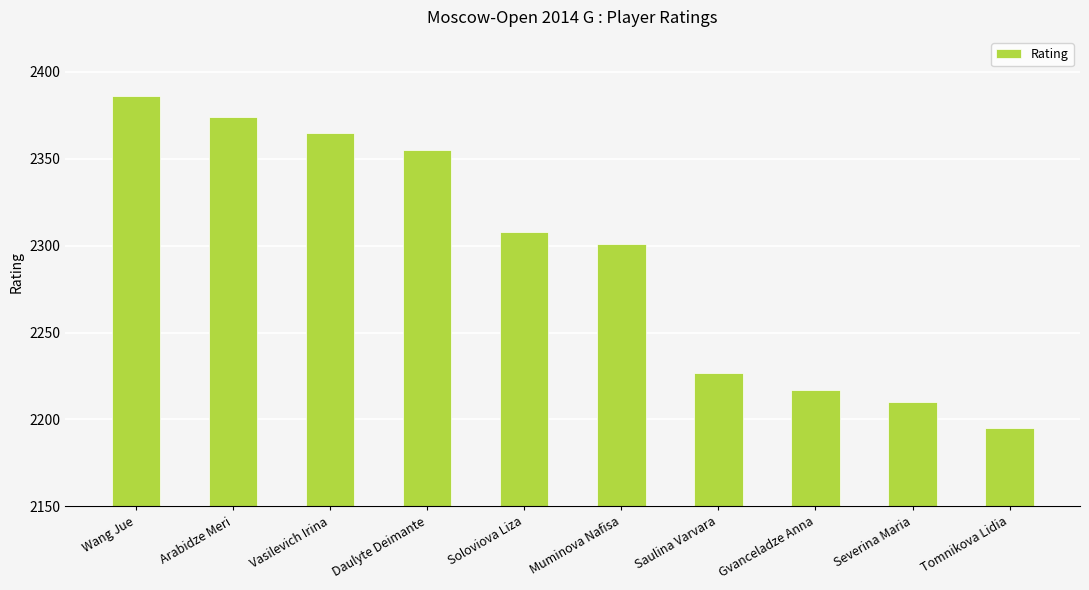

The chart shows a value of 2217 at Gvanceladze Anna. True or false?

True